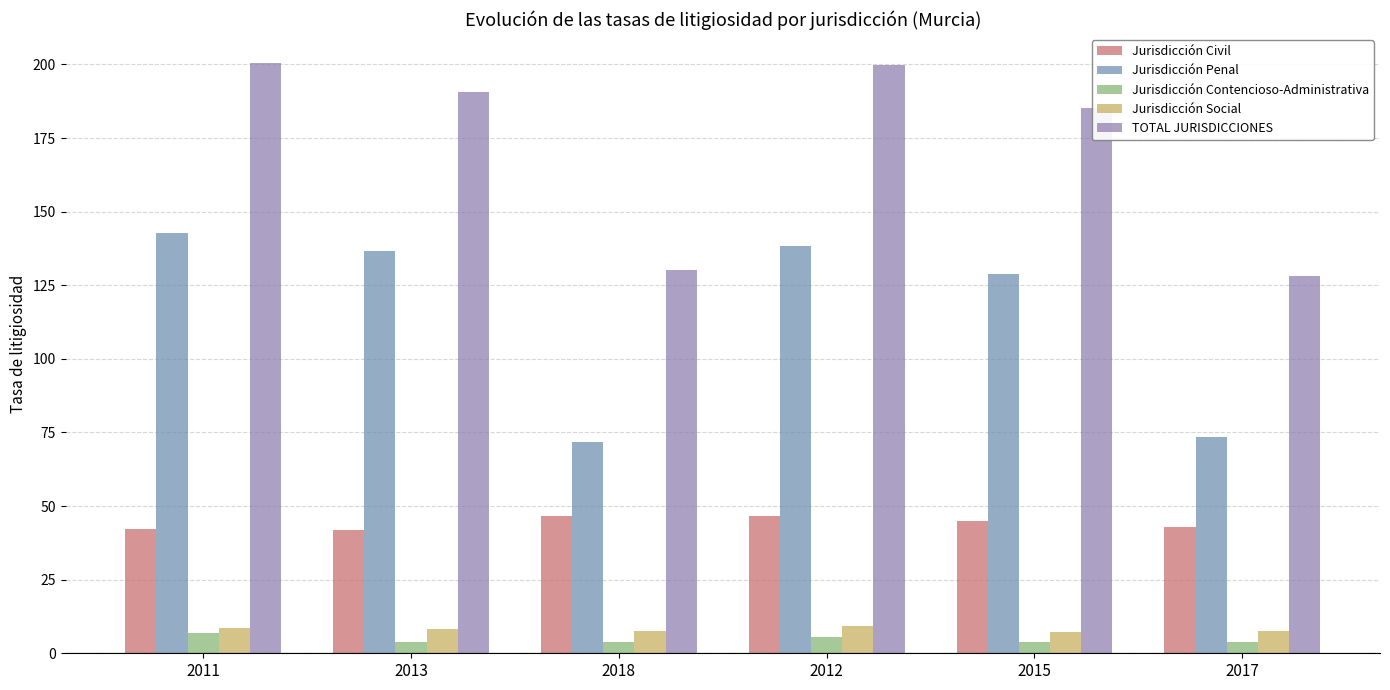

How many bars are there in total?

30